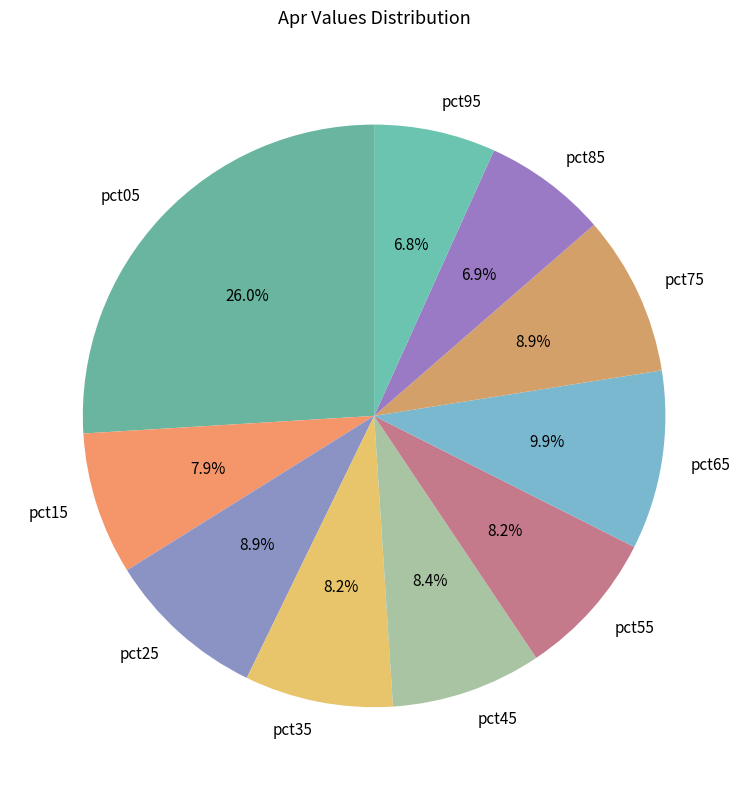

The pct15 slice represents 8% of the pie. True or false?

True